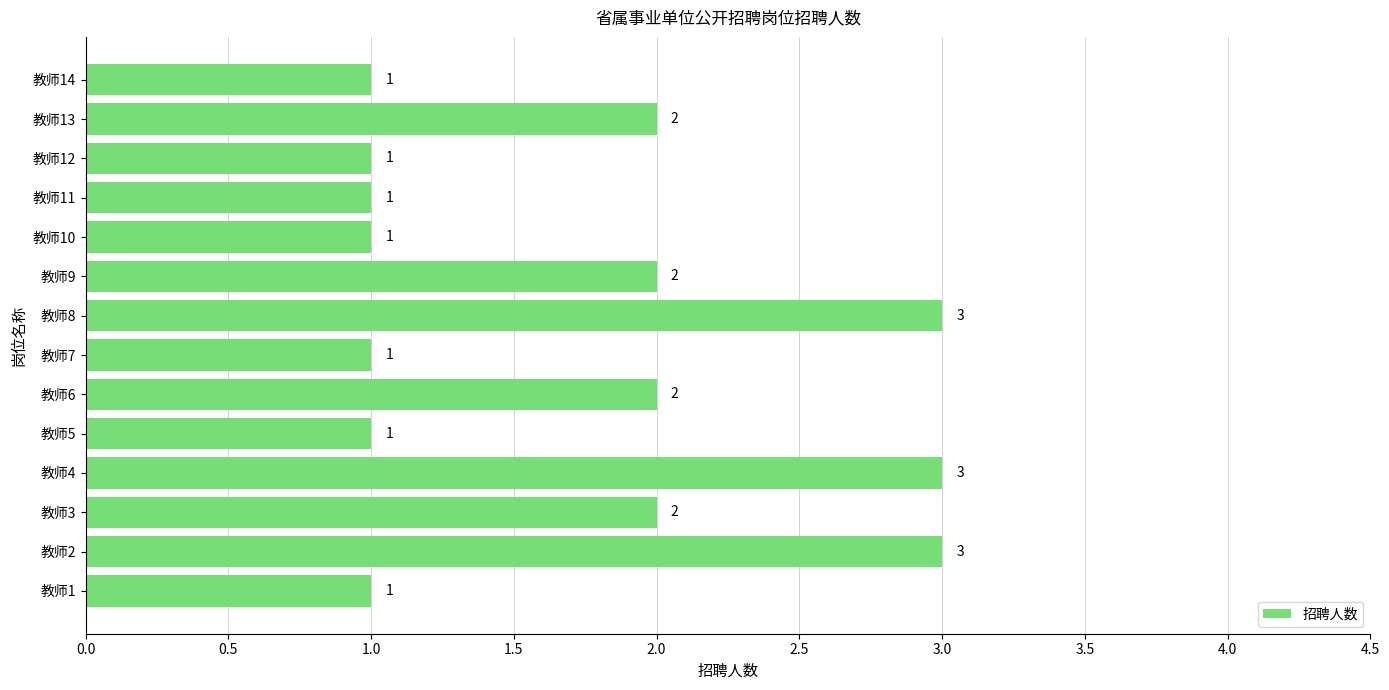

What is the average value?

2